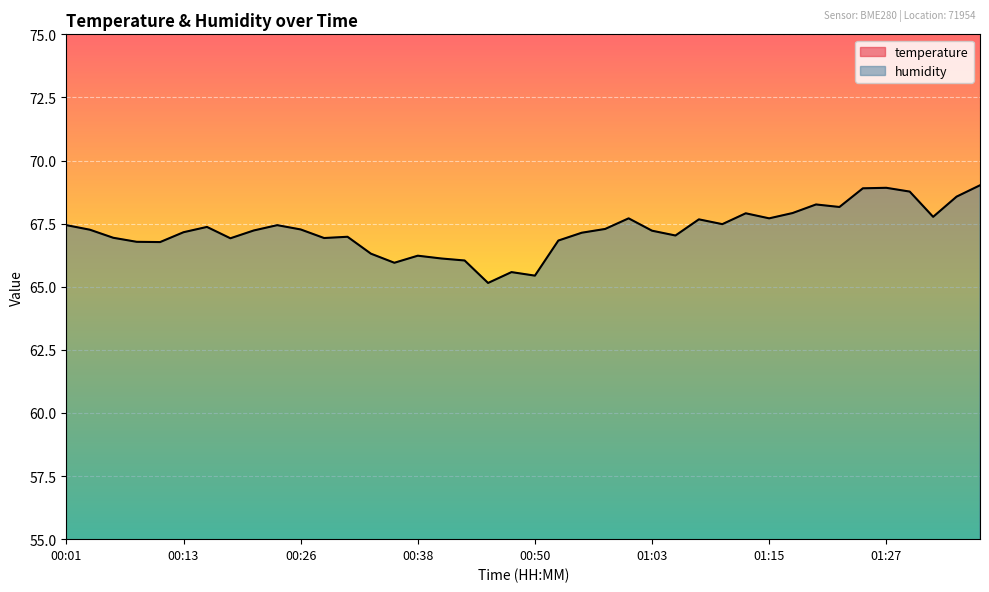

How many interior local peaks does the temperature series have?

4